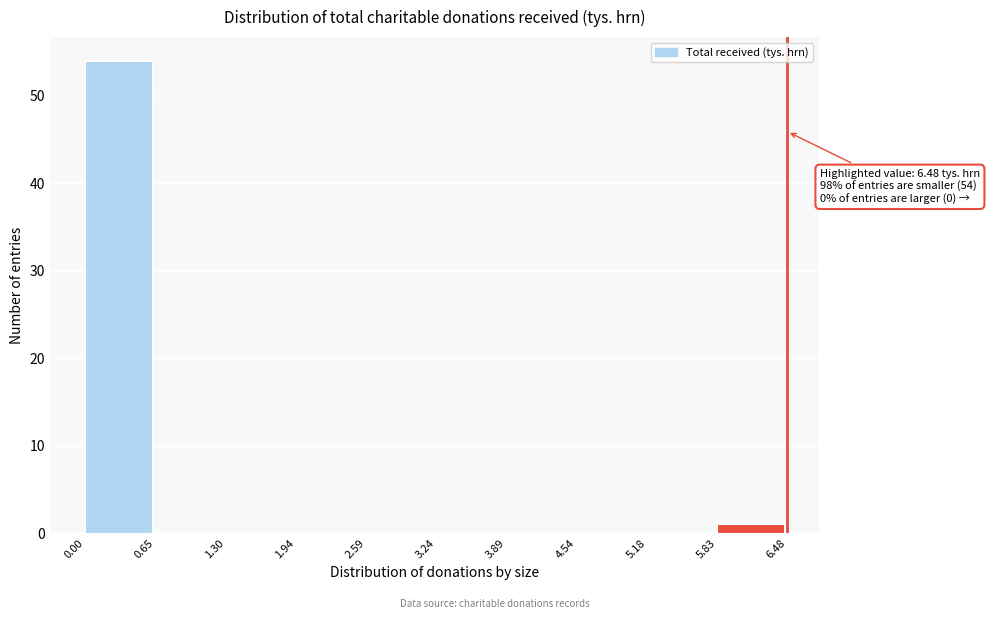

Over which range of the x-axis is the bar tallest?

0.00 to 0.65